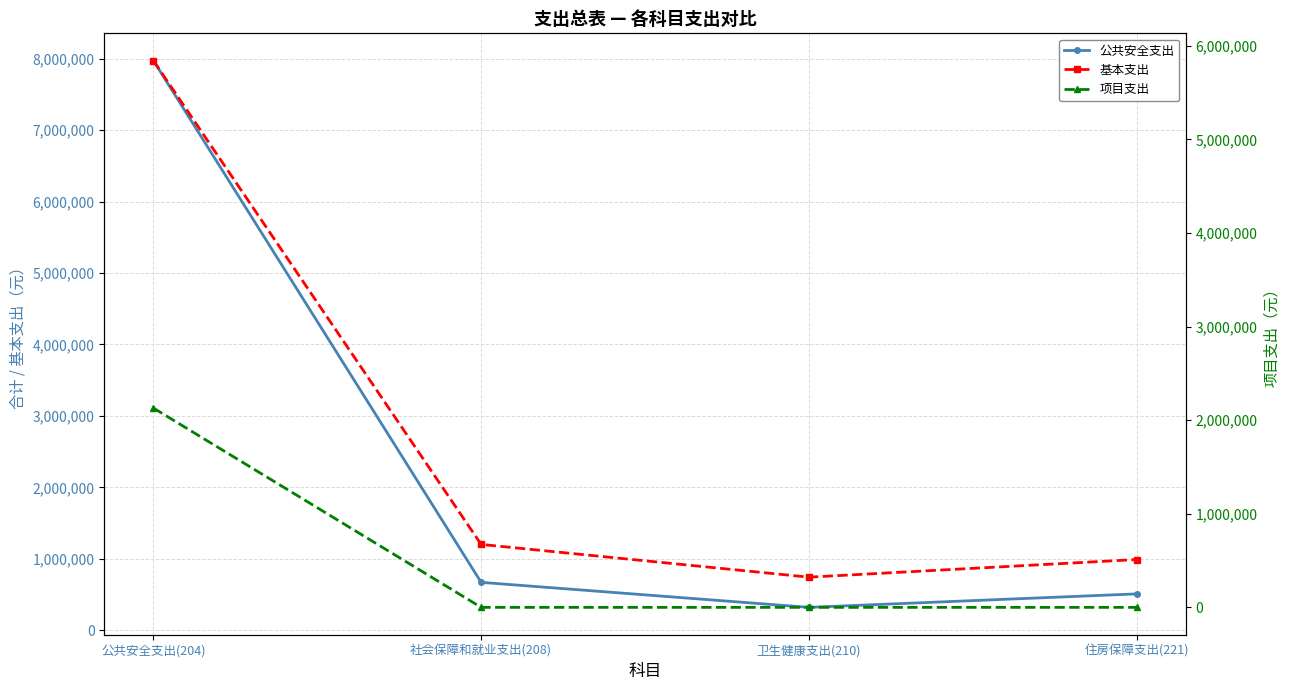

True or false: 基本支出 has more than 2 points higher than both neighbors.

False